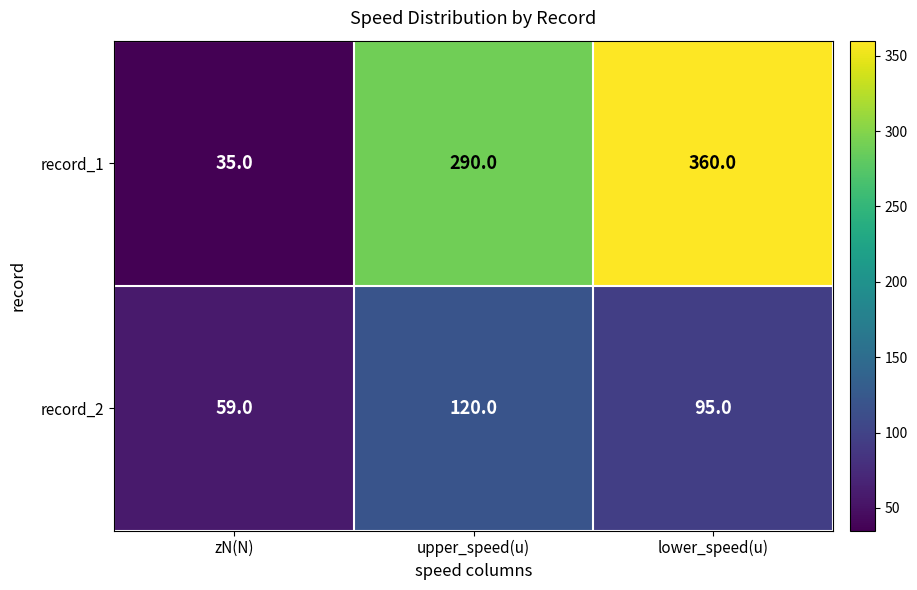

What is the spread (max minus min) of values at zN(N)?

24